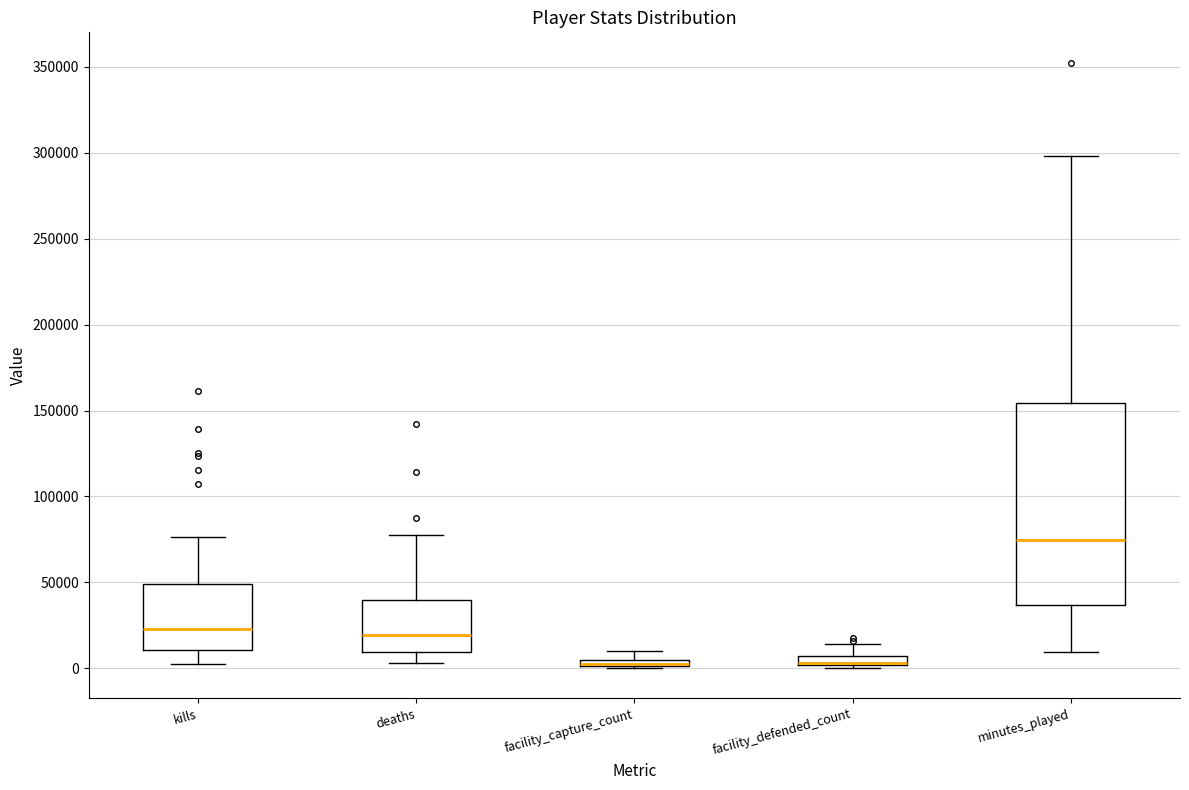

Which box is the tallest, from its lower edge to its upper edge?

minutes_played